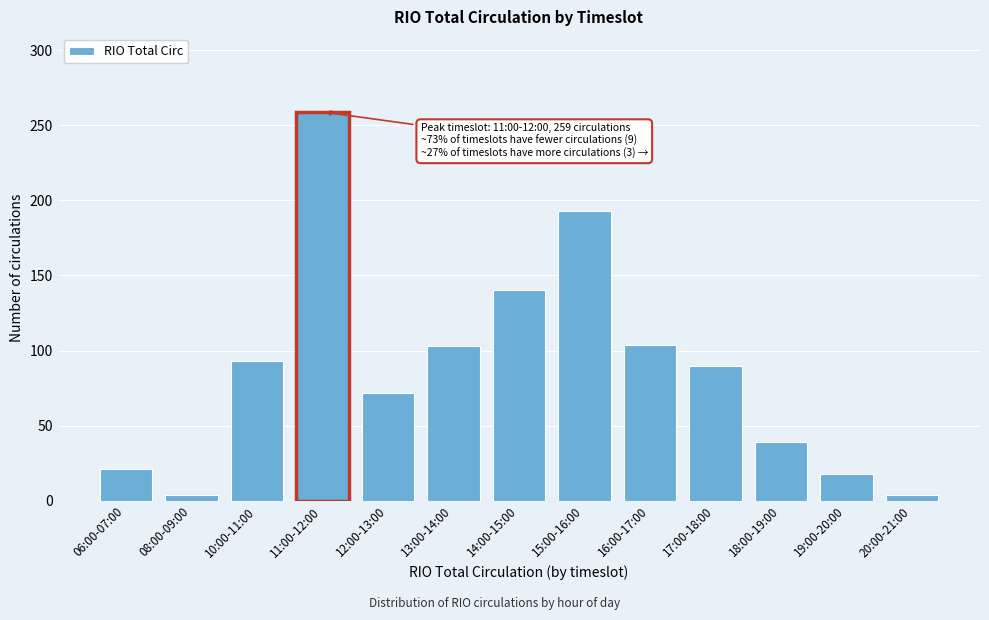

What is the greatest value displayed?

259